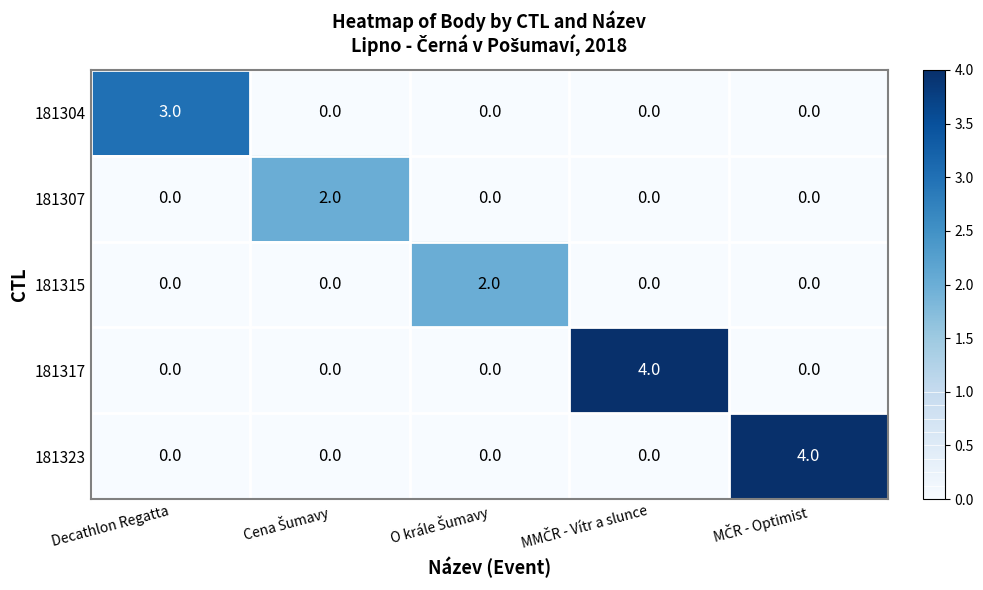

How many 181323 values are between 0 and 1?

4